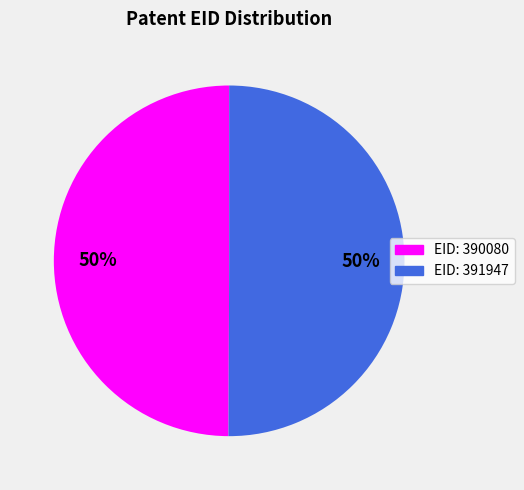

To the nearest percent, what is the average slice percentage?

50%